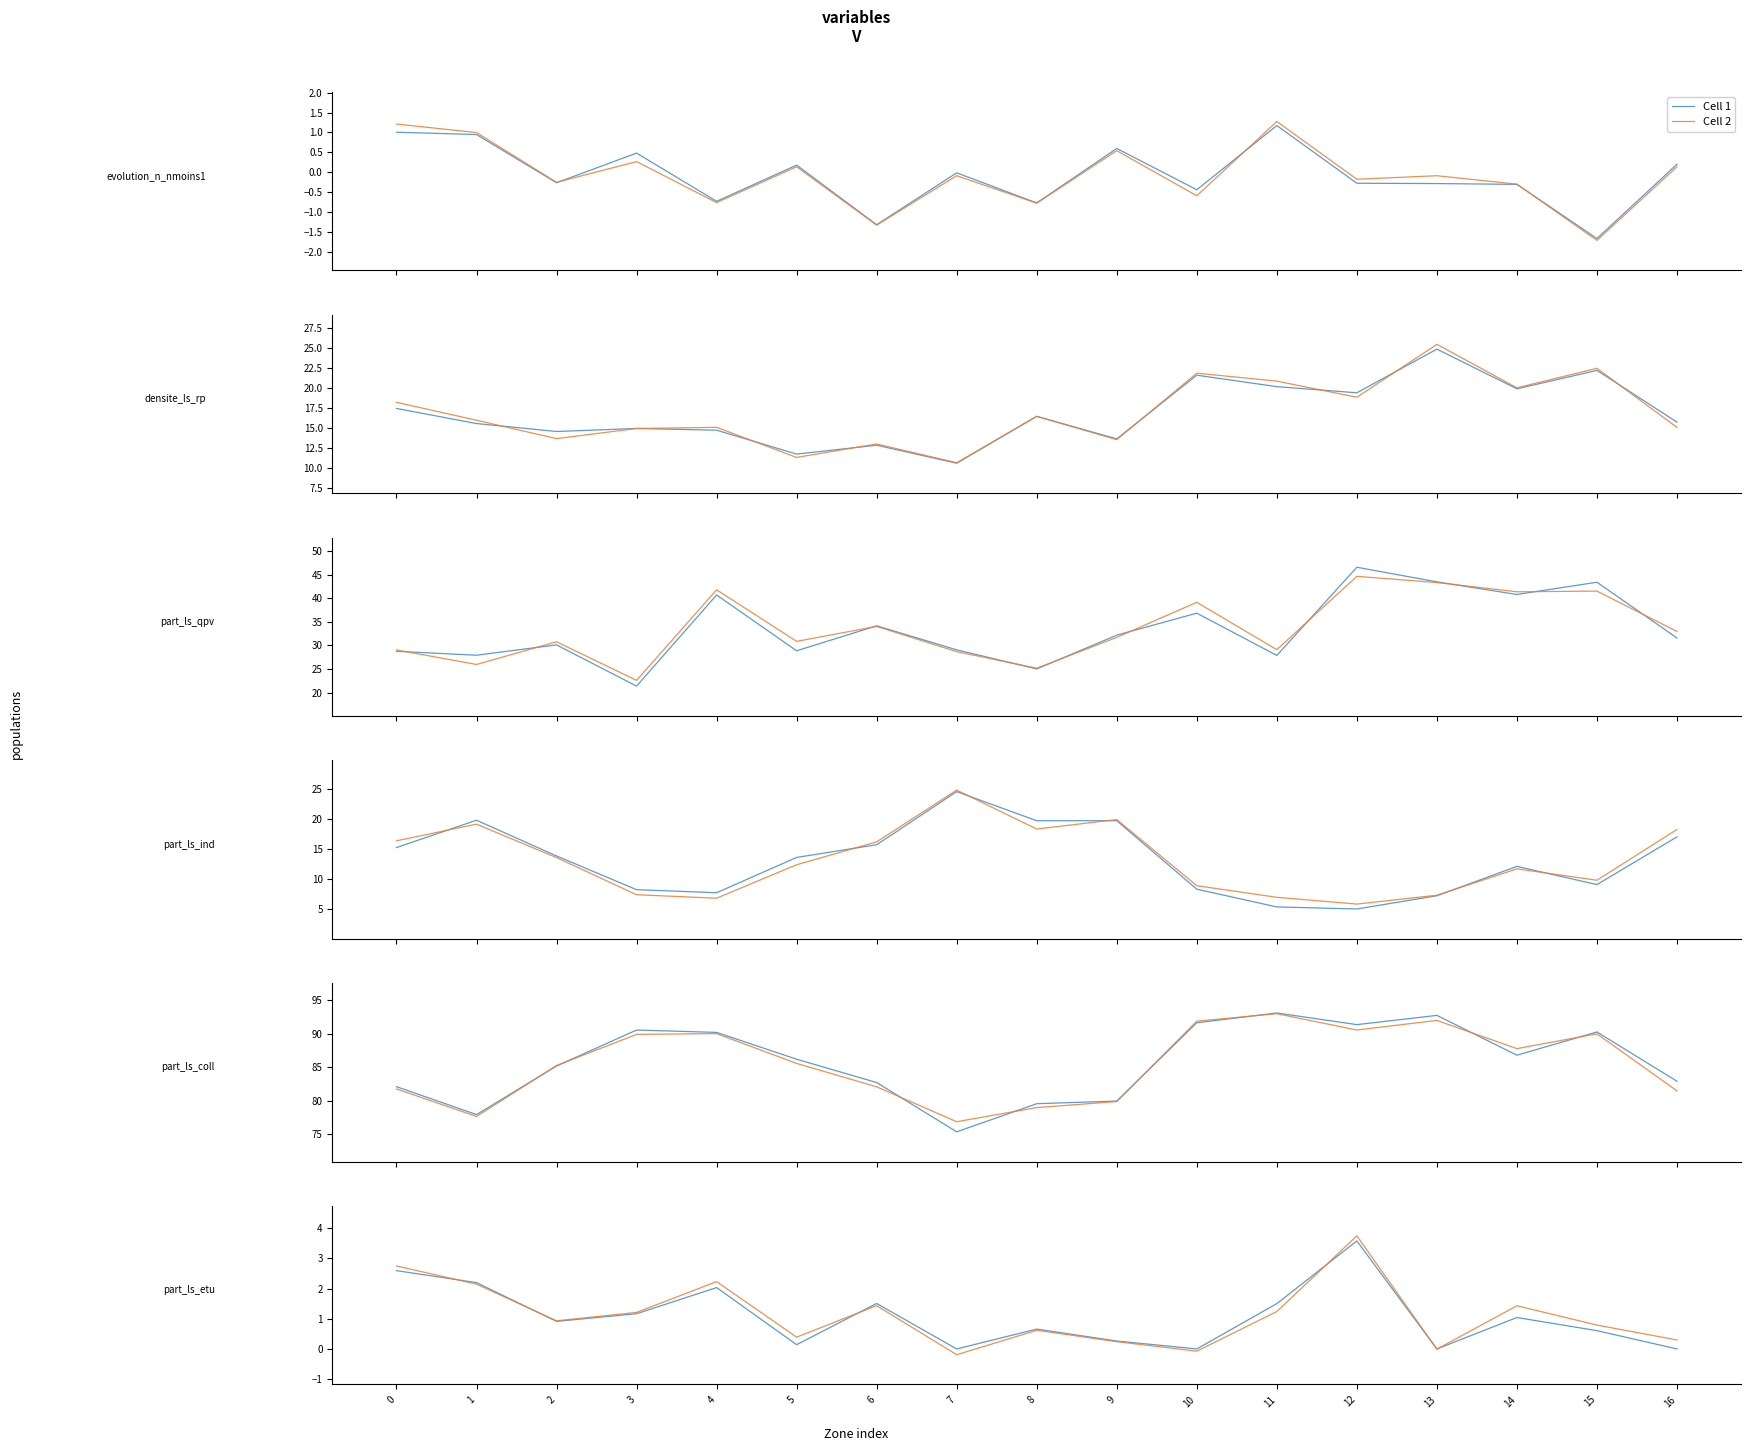

At which category does the chart reach its peak across all series?

12